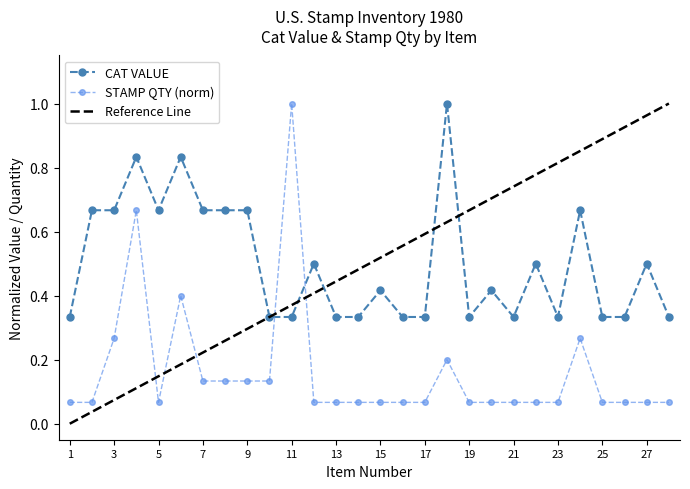

Between 9 and 17, which series saw the biggest shift?

CAT VALUE